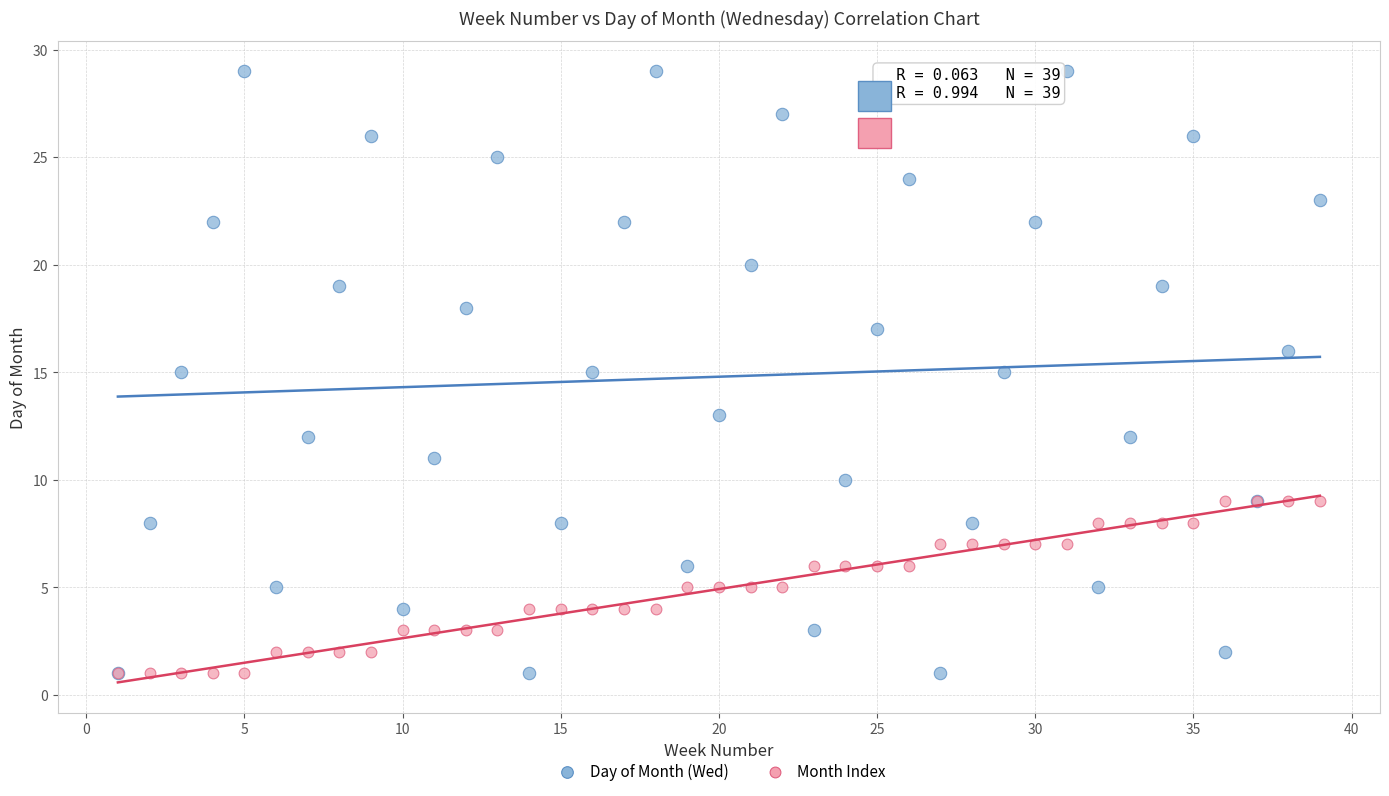

Which series has the largest Y range (max minus min)?

Day of Month (Wed)